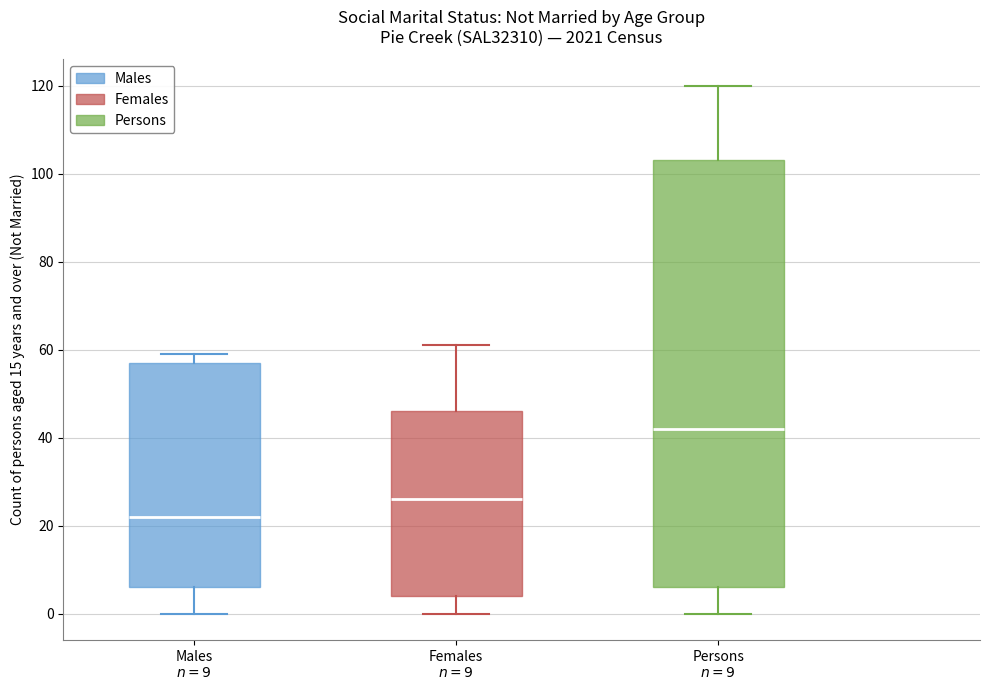

Where is the lower edge of the box for Females $n=9$ on the y-axis? The values are not printed on the chart, so give them approximately, as read against the axis.

4